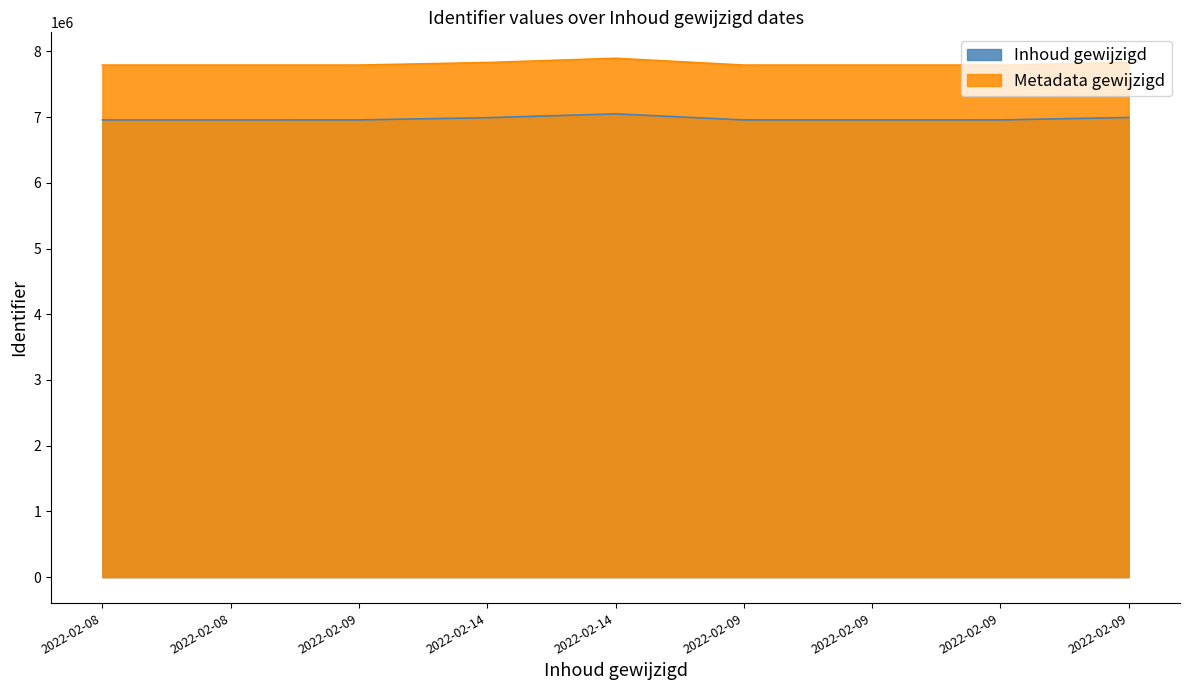

Does the chart display data point markers on the line(s)?

No